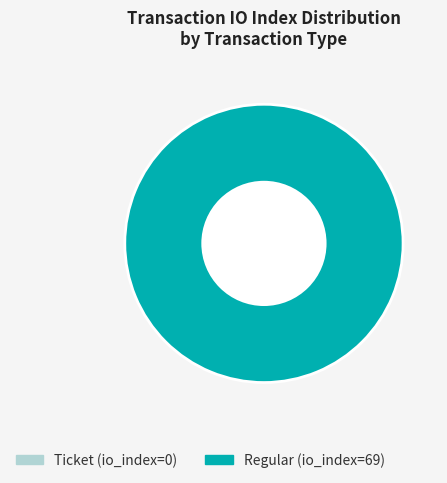

Rank the categories by value from highest to lowest.

Regular (io_index=69), Ticket (io_index=0)